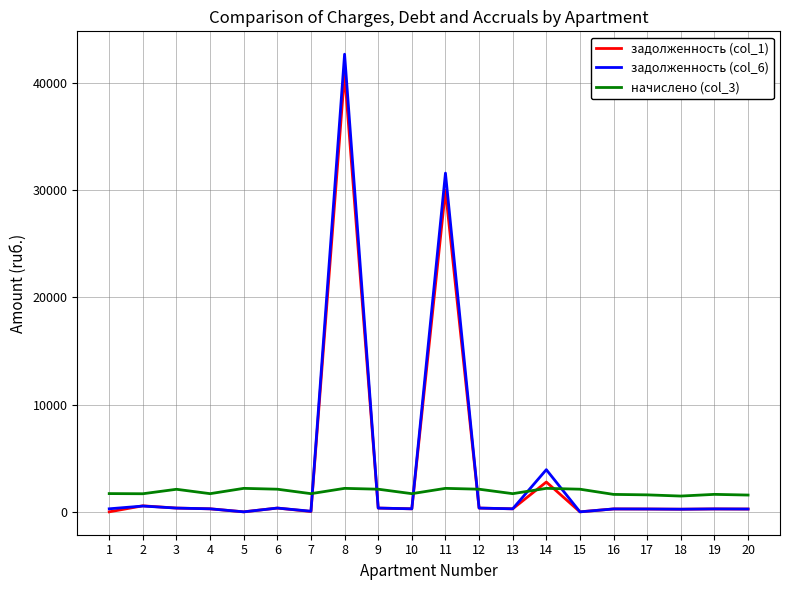

What is the difference between the задолженность (col_1) values at 18 and 2?

316.0